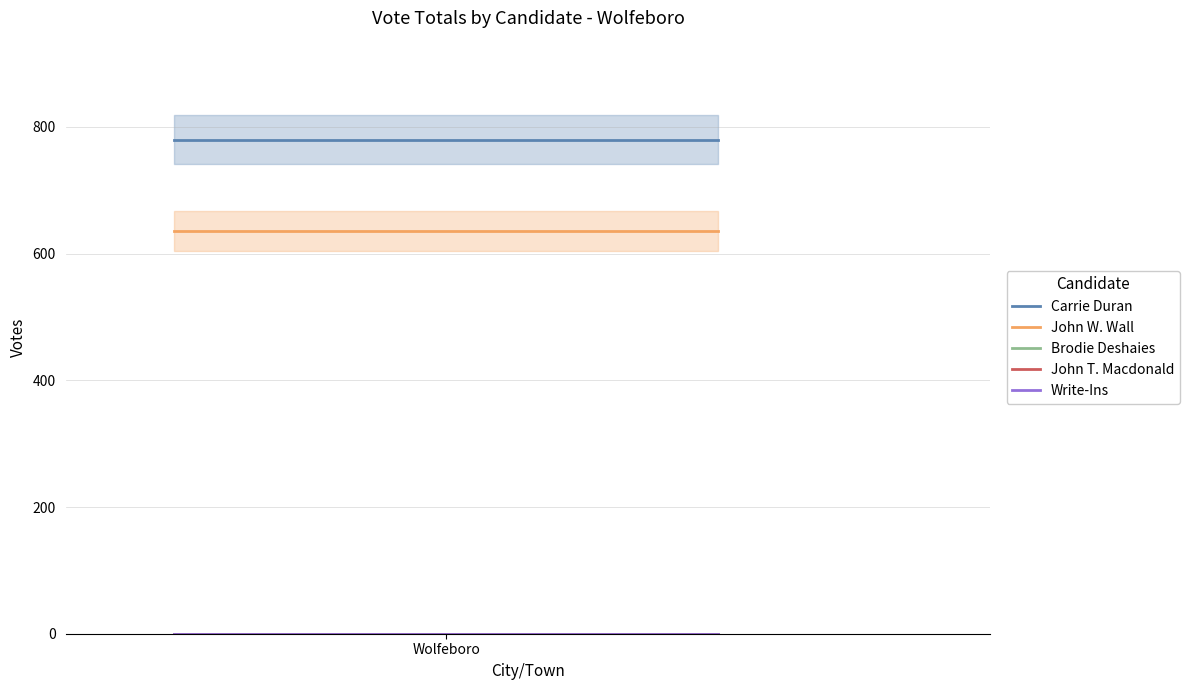

What position from the right is 1?

1